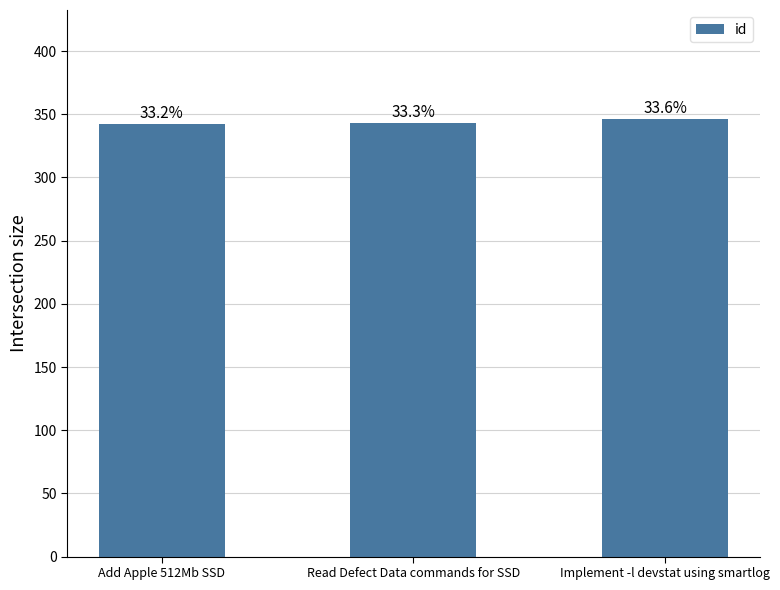

The chart shows a value of 232 at Implement -l devstat using smartlog. True or false?

False